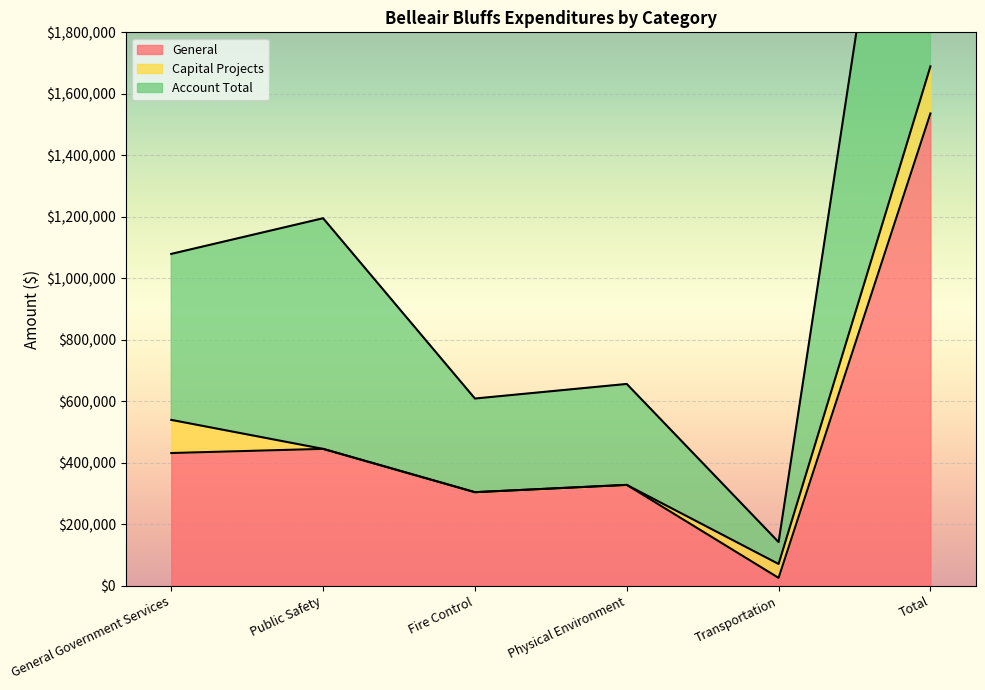

At which label does Account Total reach its minimum?

Transportation